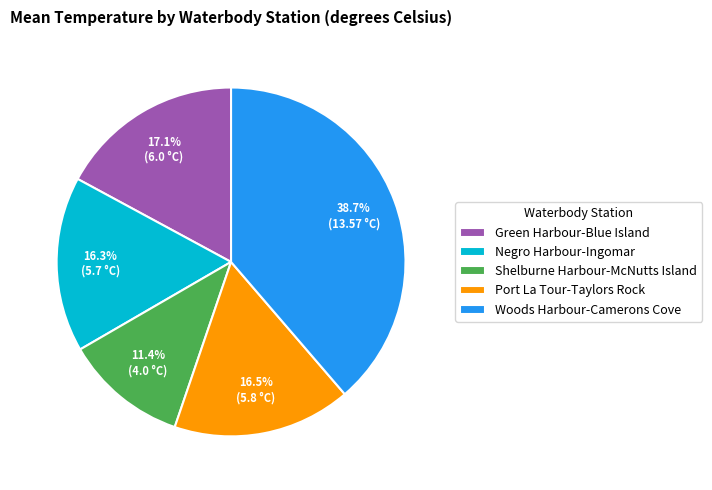

Which category has the smallest portion of the pie?

Shelburne Harbour-McNutts Island